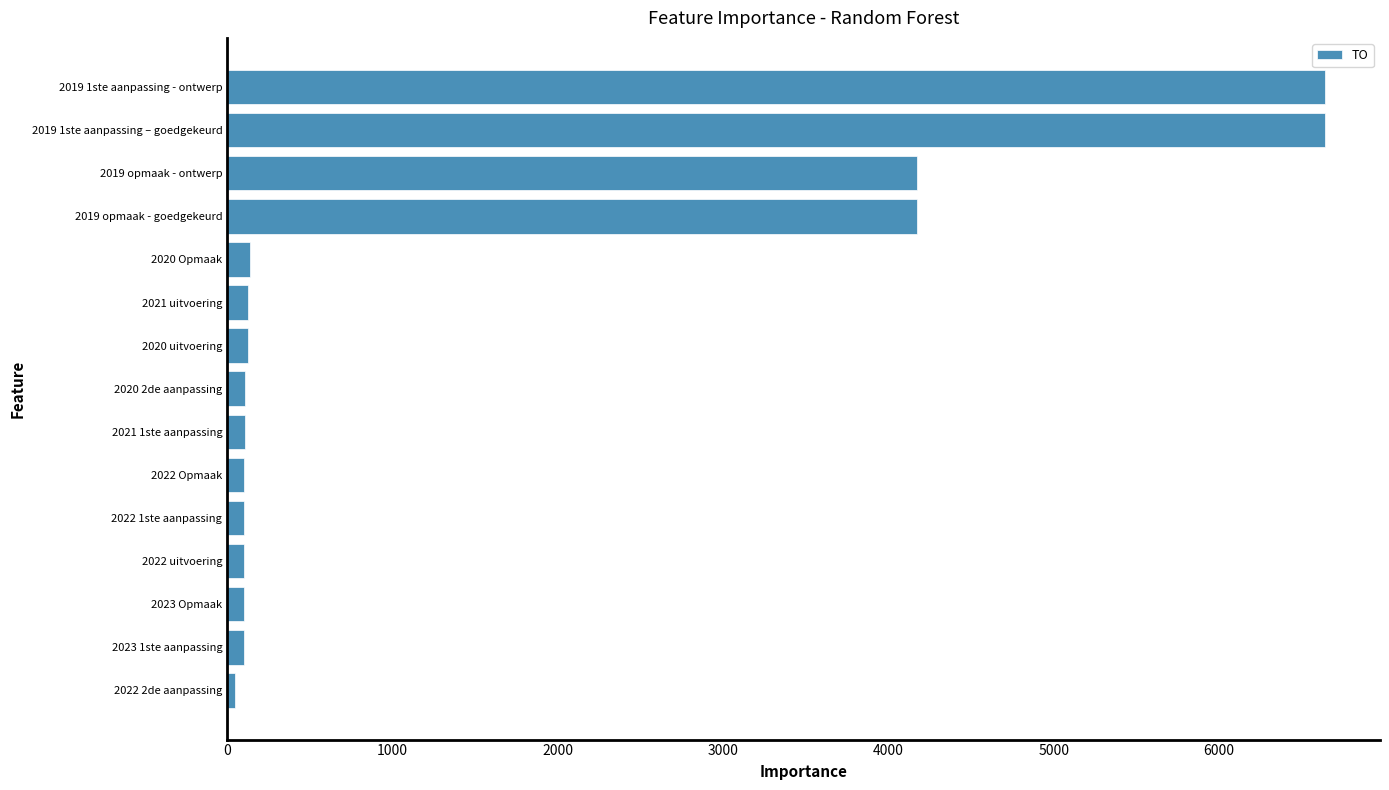

How many bars are there in total?

15